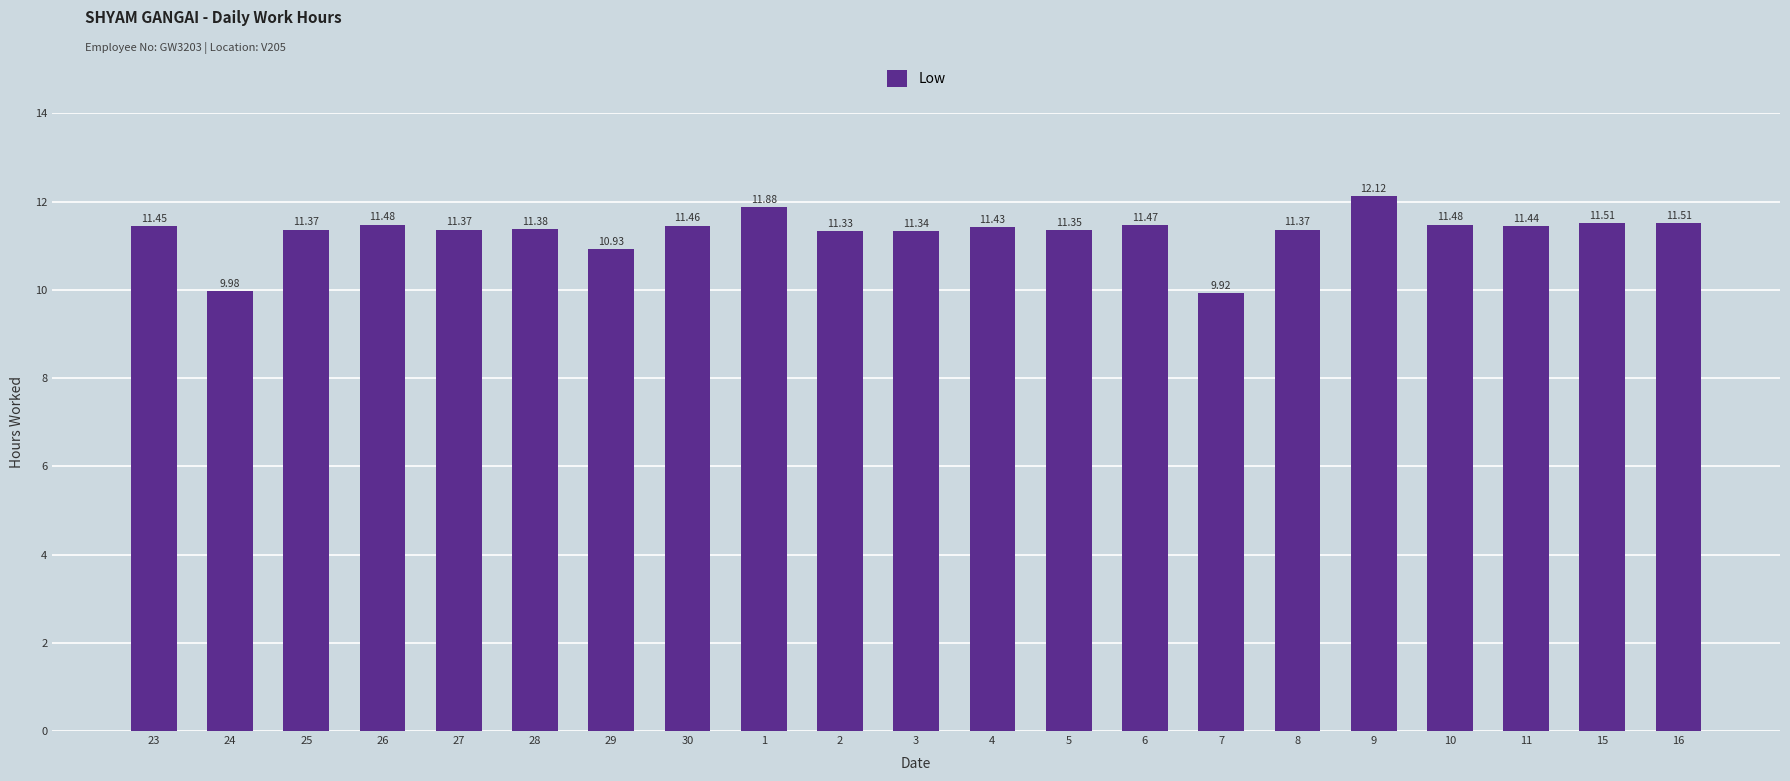

How many data points are less than 11?

3